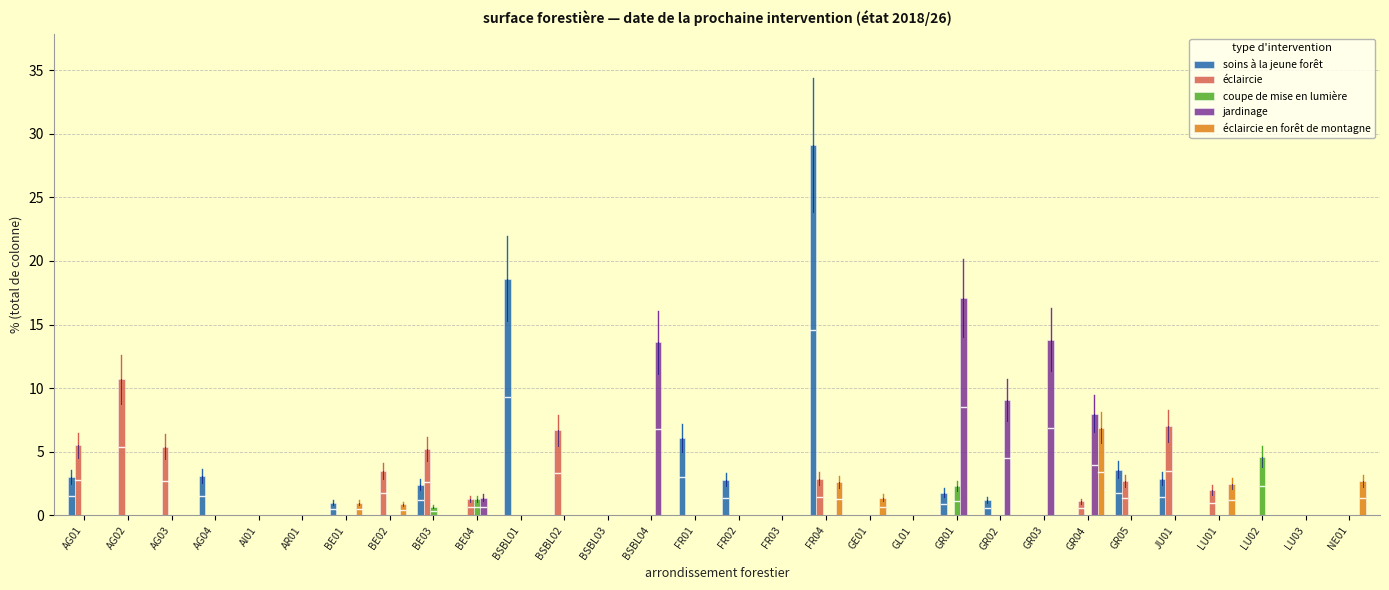

True or false: éclaircie en forêt de montagne has a value of 6.9 at GR04.

True